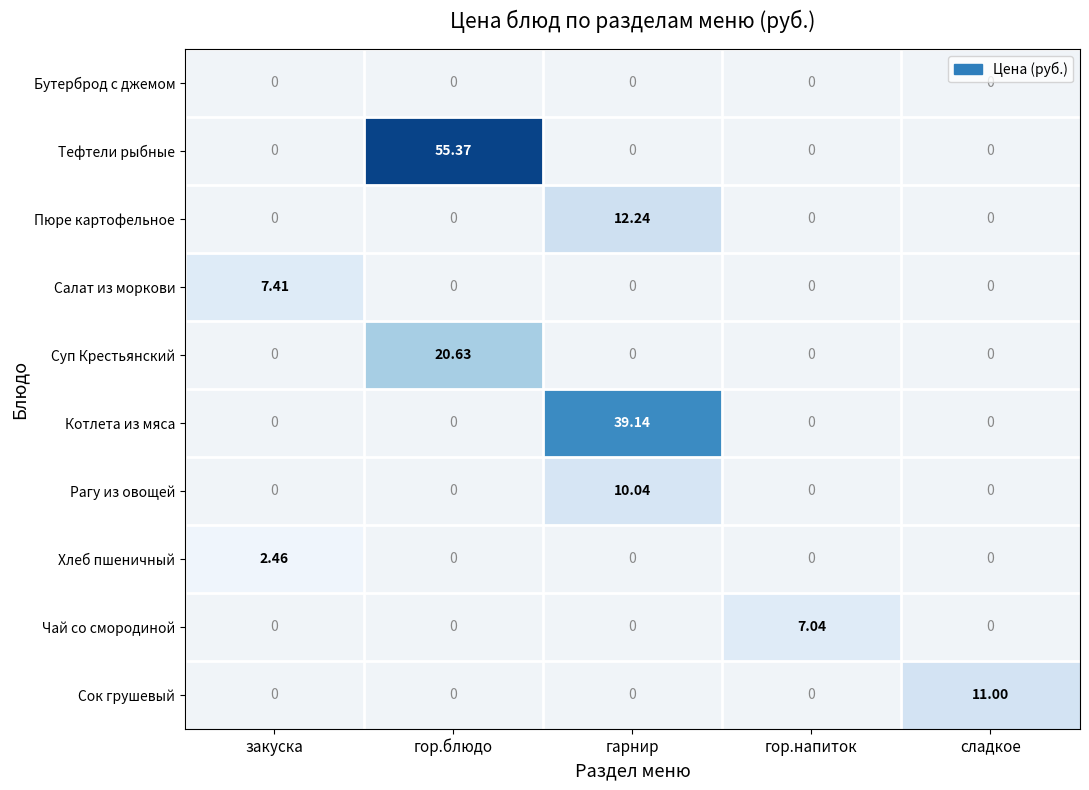

At сладкое, list the series in order from smallest to largest.

Бутерброд с джемом, Тефтели рыбные, Пюре картофельное, Салат из моркови, Суп Крестьянский, Котлета из мяса, Рагу из овощей, Хлеб пшеничный, Чай со смородиной, Сок грушевый